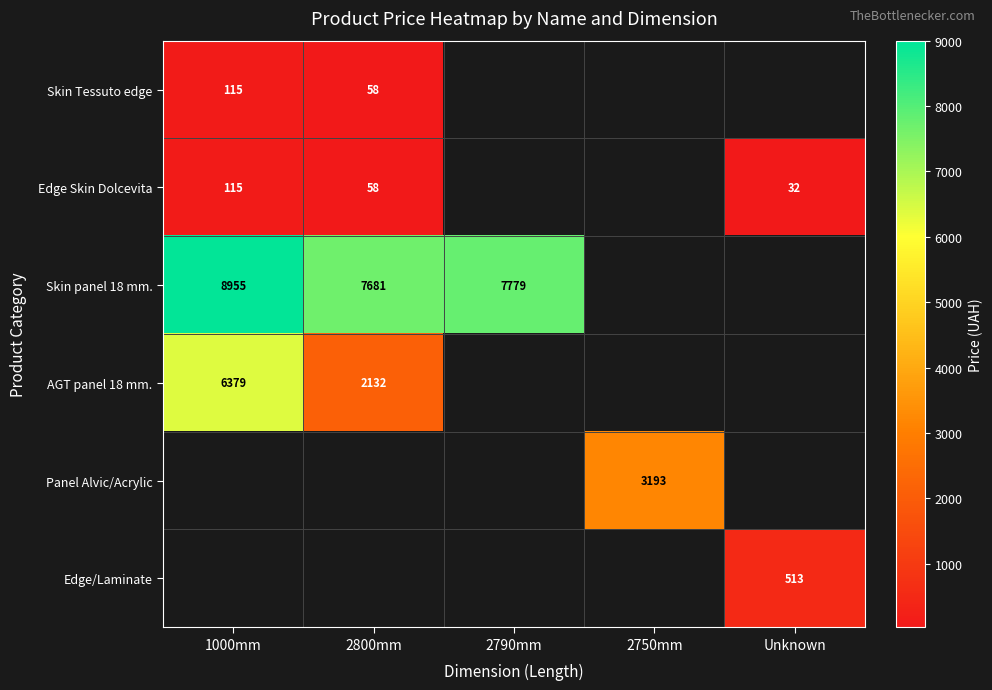

True or false: Skin Tessuto edge has a value of 58 at 2800mm.

True